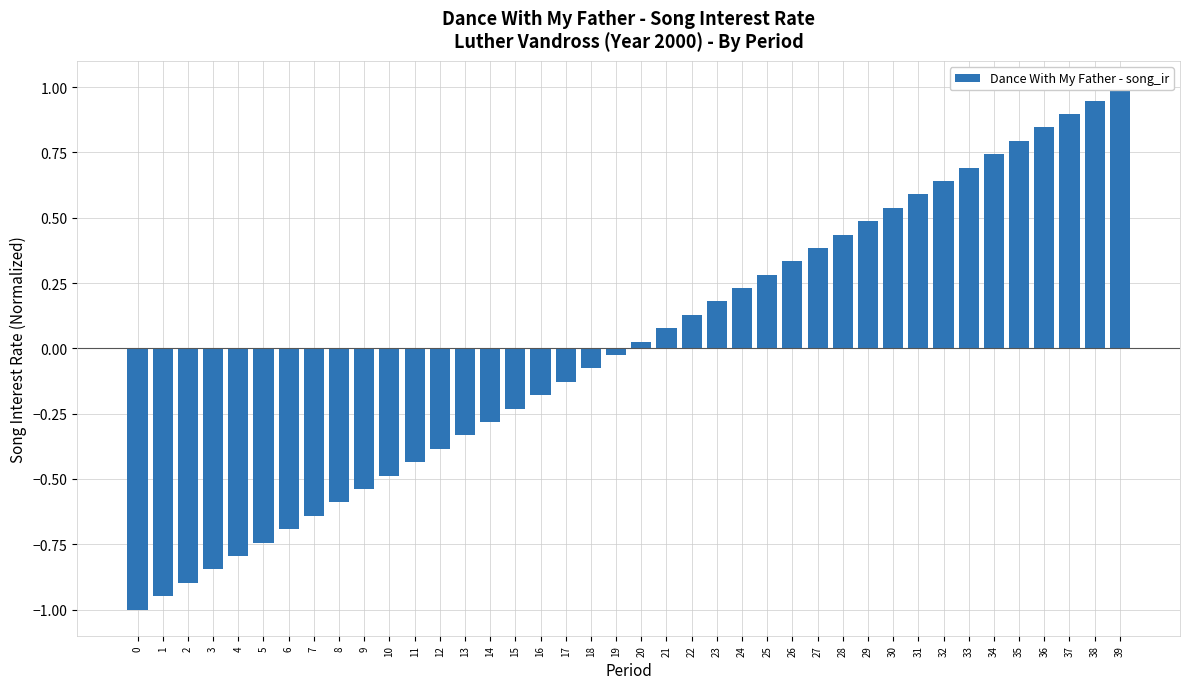

What is the difference between the second highest and minimum values?

1.9